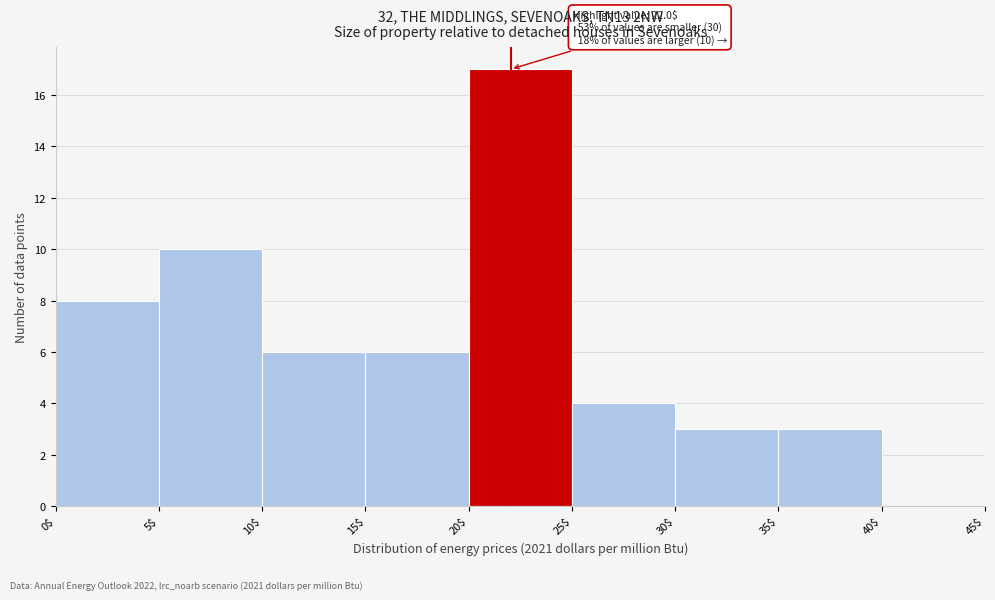

Which range on the x-axis has the tallest bar?

20$ to 25$